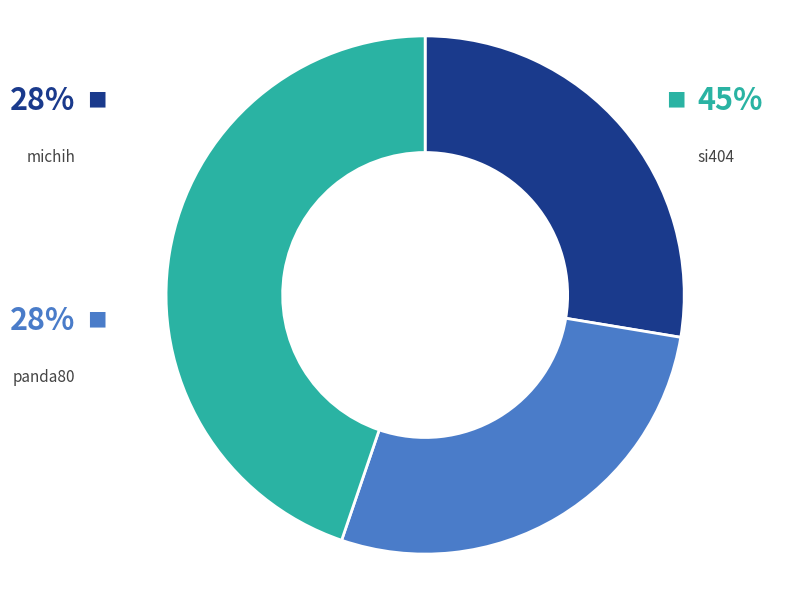

How much of the chart is everything except panda80?

72.4%